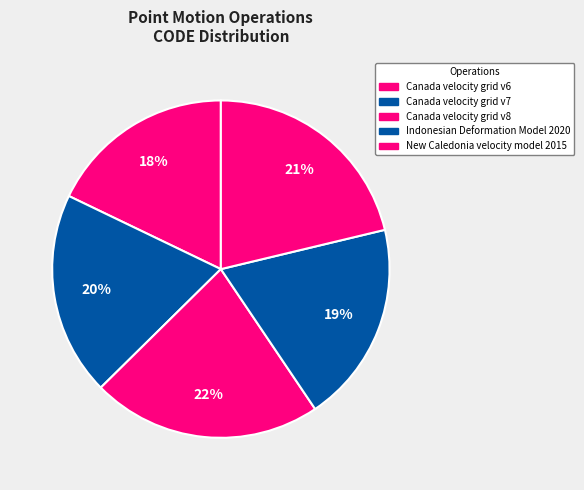

To the nearest percent, what is the average slice percentage?

20%